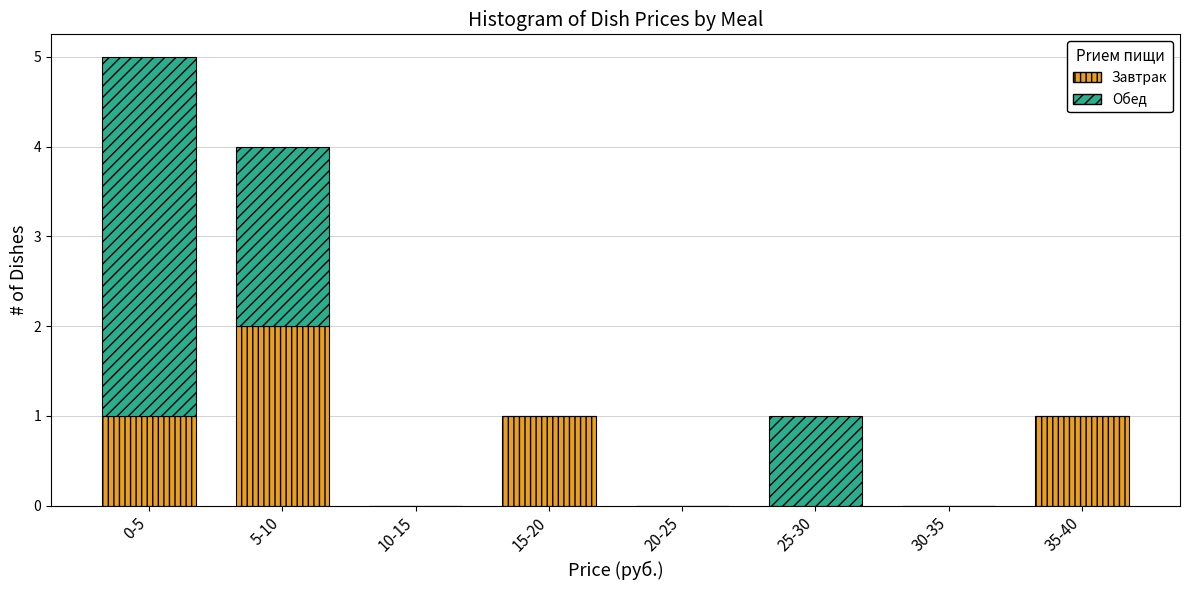

Reading right to left, what are the values for Завтрак?

35-40=1	30-35=0	25-30=0	20-25=0	15-20=1	10-15=0	5-10=2	0-5=1